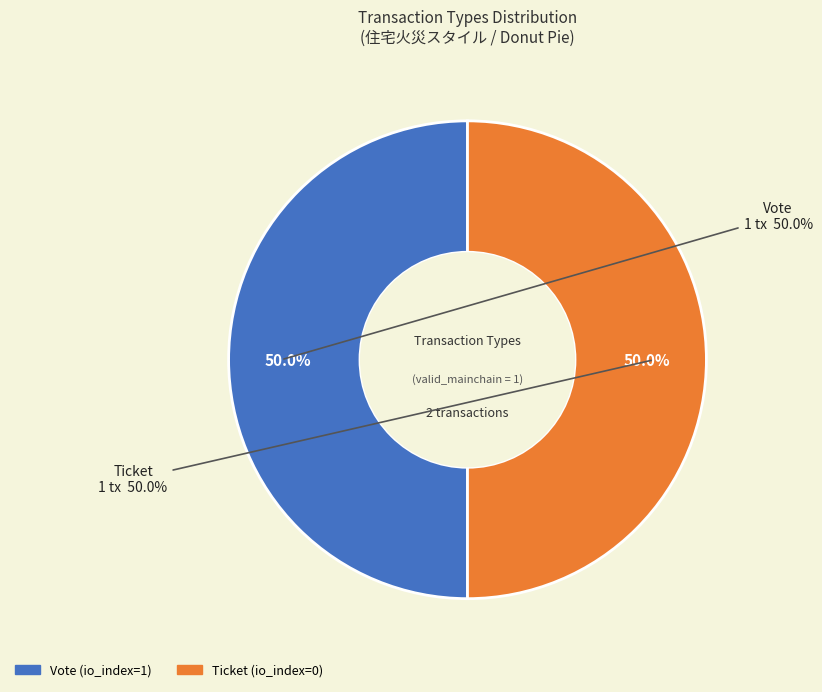

Count the number of slices in the pie.

2